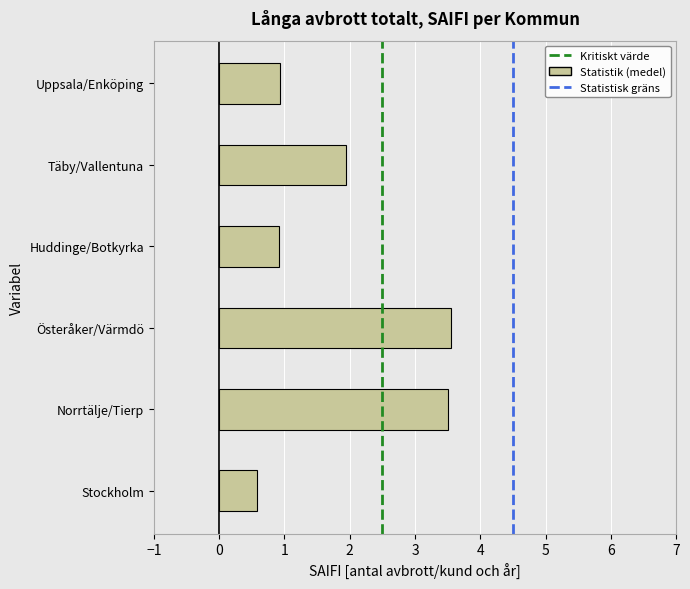

Reading bottom to top, list all the values displayed in this chart.

0.6	3.5	3.6	0.9	1.9	0.9